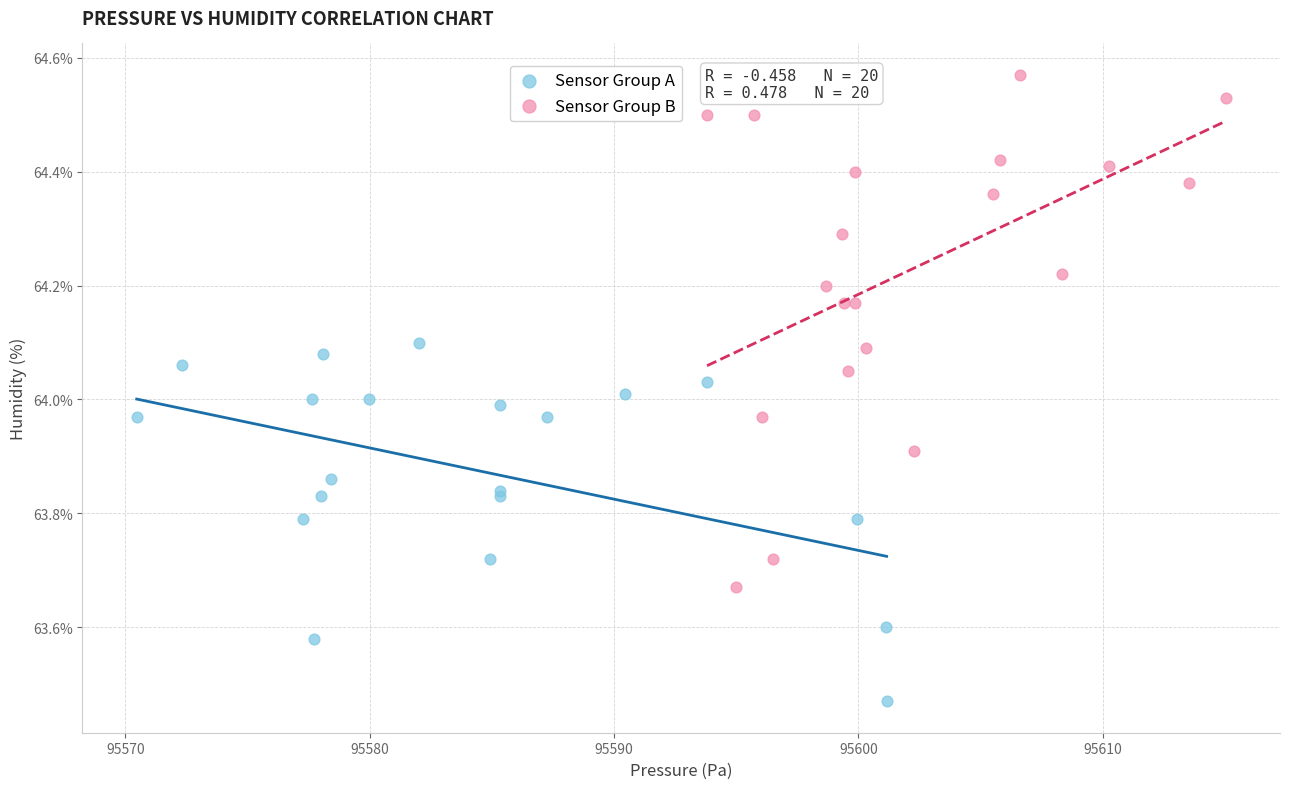

Which series contains the highest Y value?

Sensor Group B